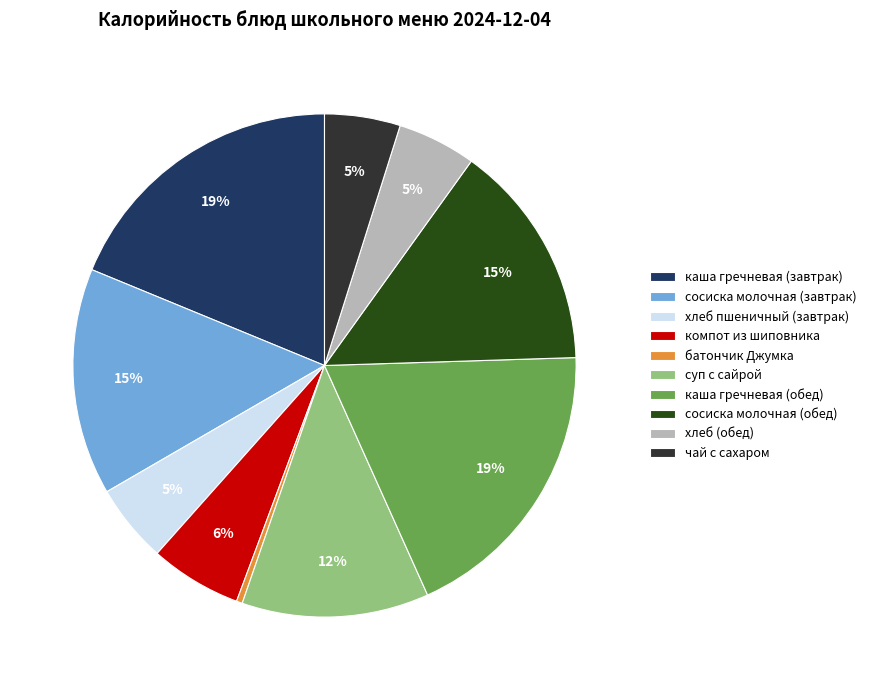

The сосиска молочная (завтрак) slice represents 6% of the pie. True or false?

False